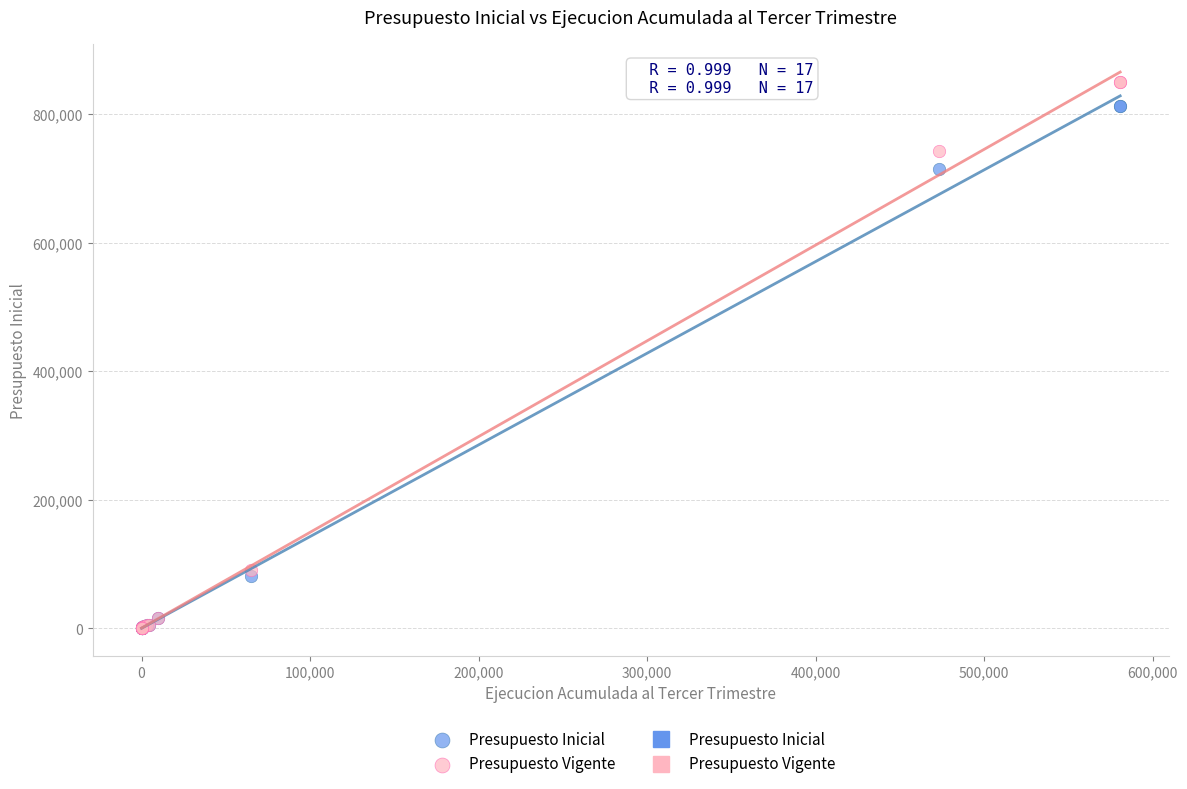

Across all series, what Y value is closest to 425490?

715725